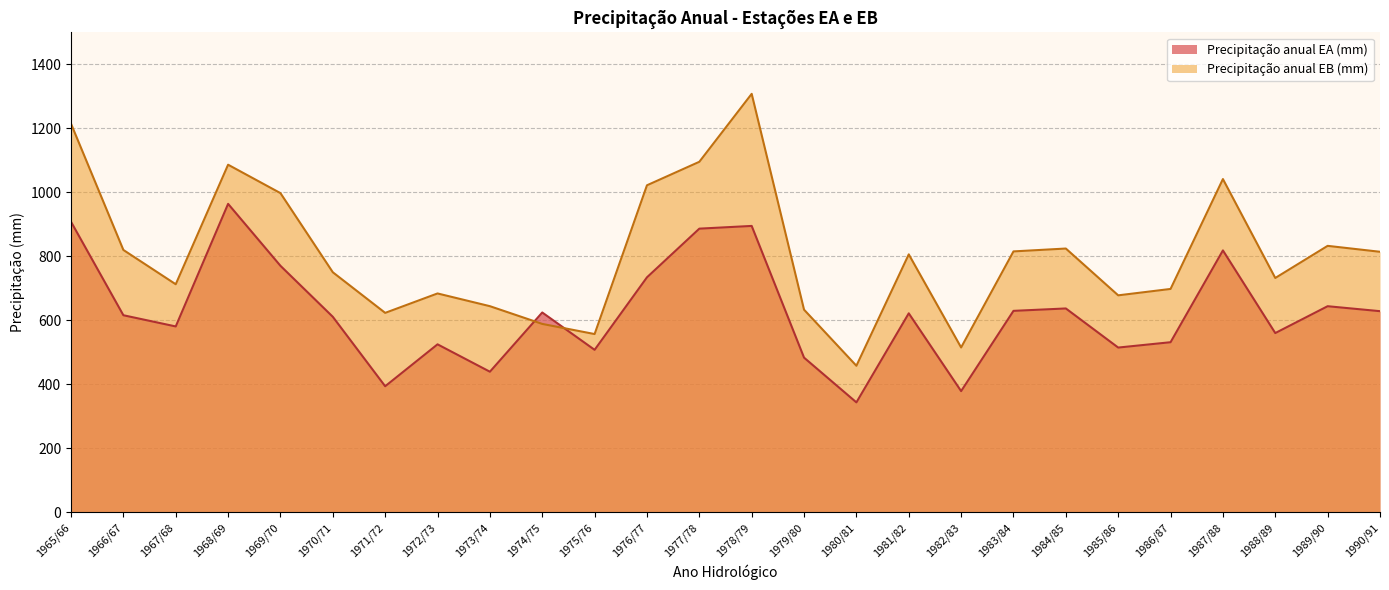

Reading left to right, transcribe all the data shown in this chart.

Precipitação anual EA (mm): 1965/66=908.0	1966/67=615.9	1967/68=580.9	1968/69=964.0	1969/70=770.4	1970/71=611.0	1971/72=394.0	1972/73=525.0	1973/74=439.4	1974/75=624.5	1975/76=507.8	1976/77=734.4	1977/78=886.5	1978/79=895.0	1979/80=483.4	1980/81=343.6	1981/82=621.9	1982/83=378.8	1983/84=629.6	1984/85=637.1	1985/86=514.9	1986/87=531.6	1987/88=818.5	1988/89=560.2	1989/90=644.1	1990/91=628.6
Precipitação anual EB (mm): 1965/66=1214.4	1966/67=819.9	1967/68=712.7	1968/69=1086.3	1969/70=997.5	1970/71=750.2	1971/72=623.3	1972/73=684.0	1973/74=644.2	1974/75=588.8	1975/76=557.1	1976/77=1022.0	1977/78=1095.4	1978/79=1307.8	1979/80=633.3	1980/81=458.0	1981/82=806.2	1982/83=515.2	1983/84=815.4	1984/85=824.4	1985/86=678.1	1986/87=698.1	1987/88=1041.5	1988/89=732.3	1989/90=832.7	1990/91=814.2